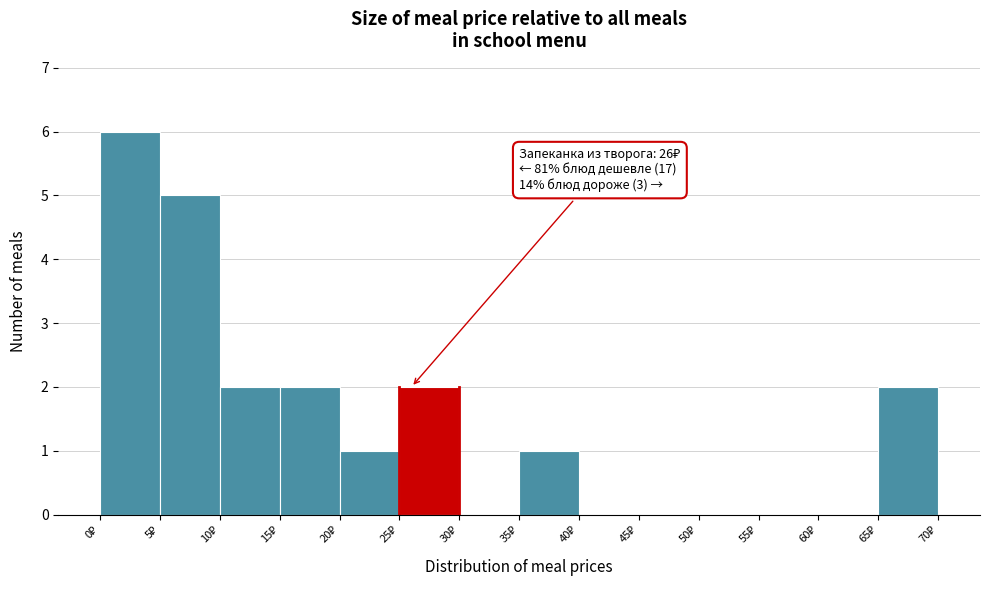

Which range on the x-axis has the tallest bar?

0 to 5